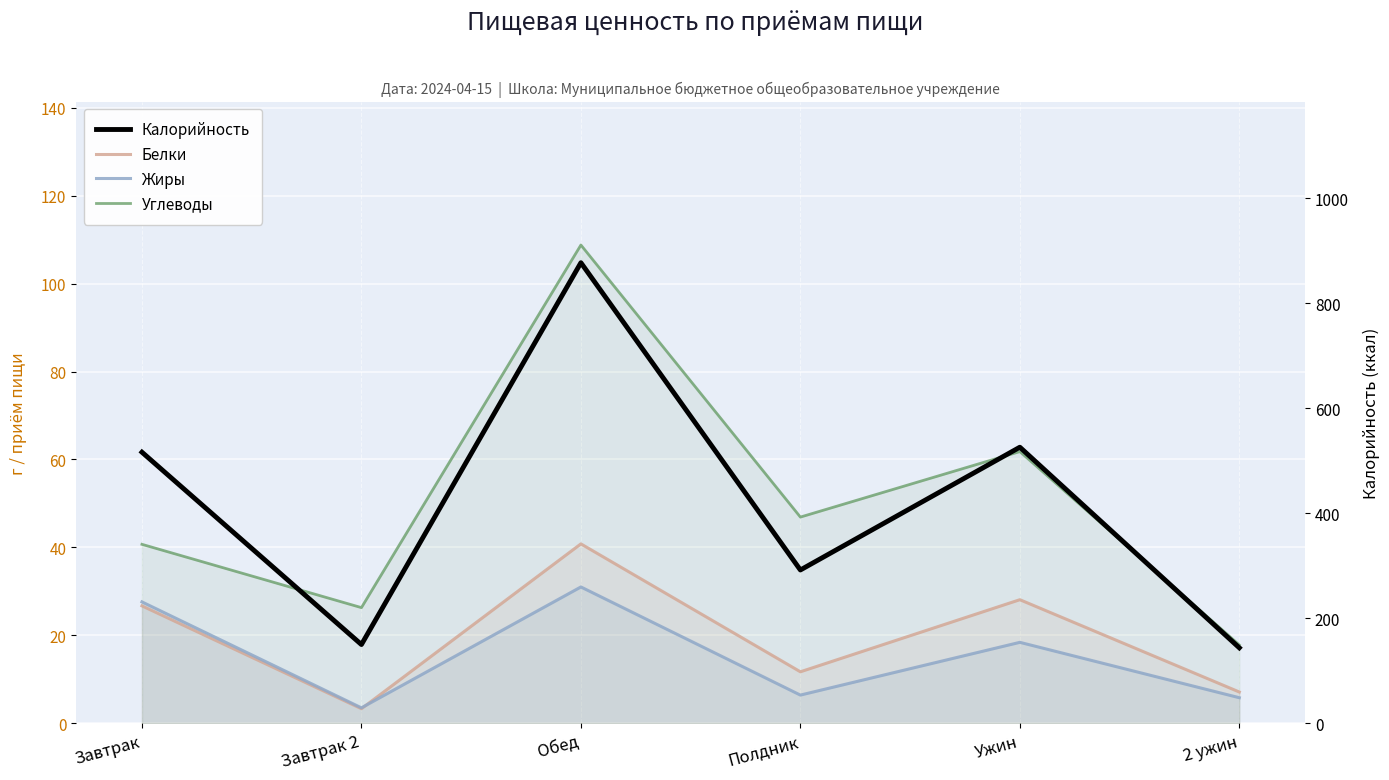

List the series in order of their peak value, lowest first.

Жиры, Белки, Углеводы, Калорийность